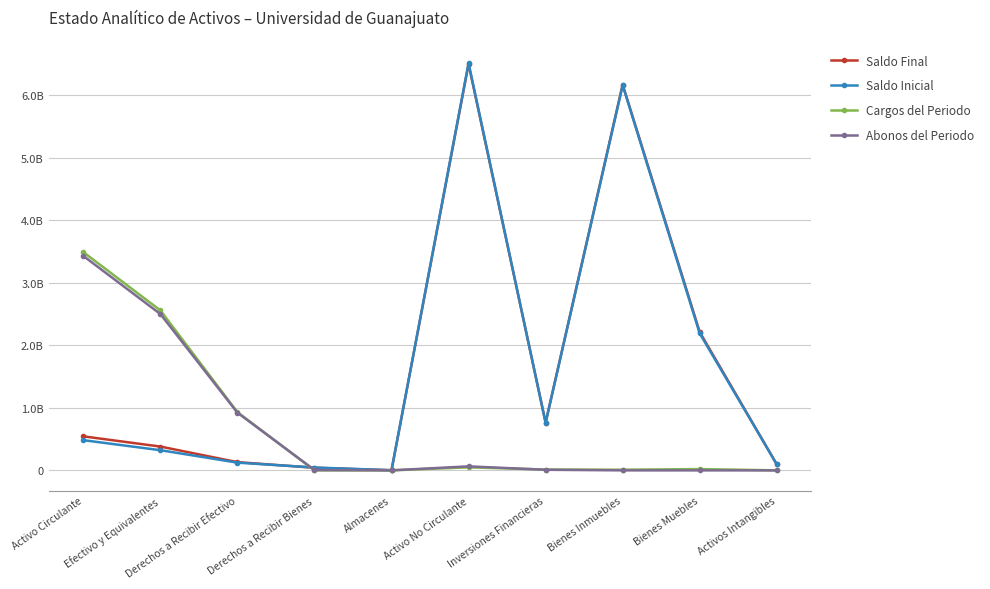

What is the spread (max minus min) of values at Bienes Muebles?

2211738586